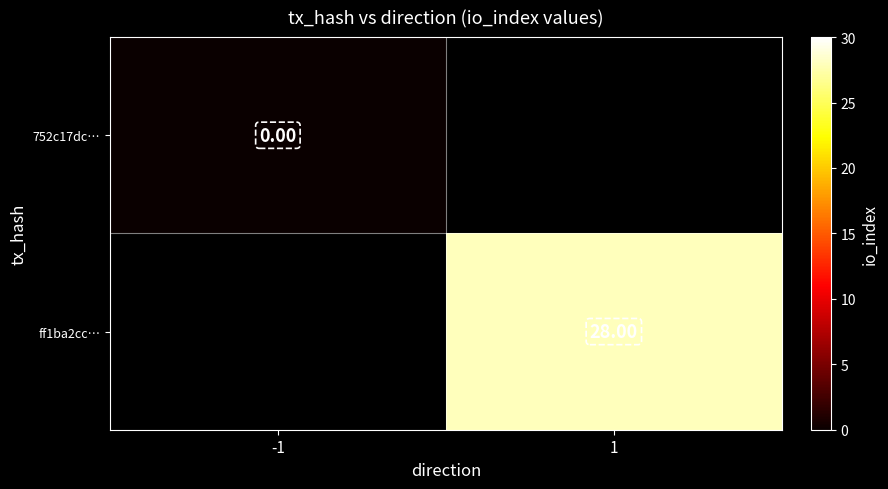

Which has a higher value, -1 or 1?

1